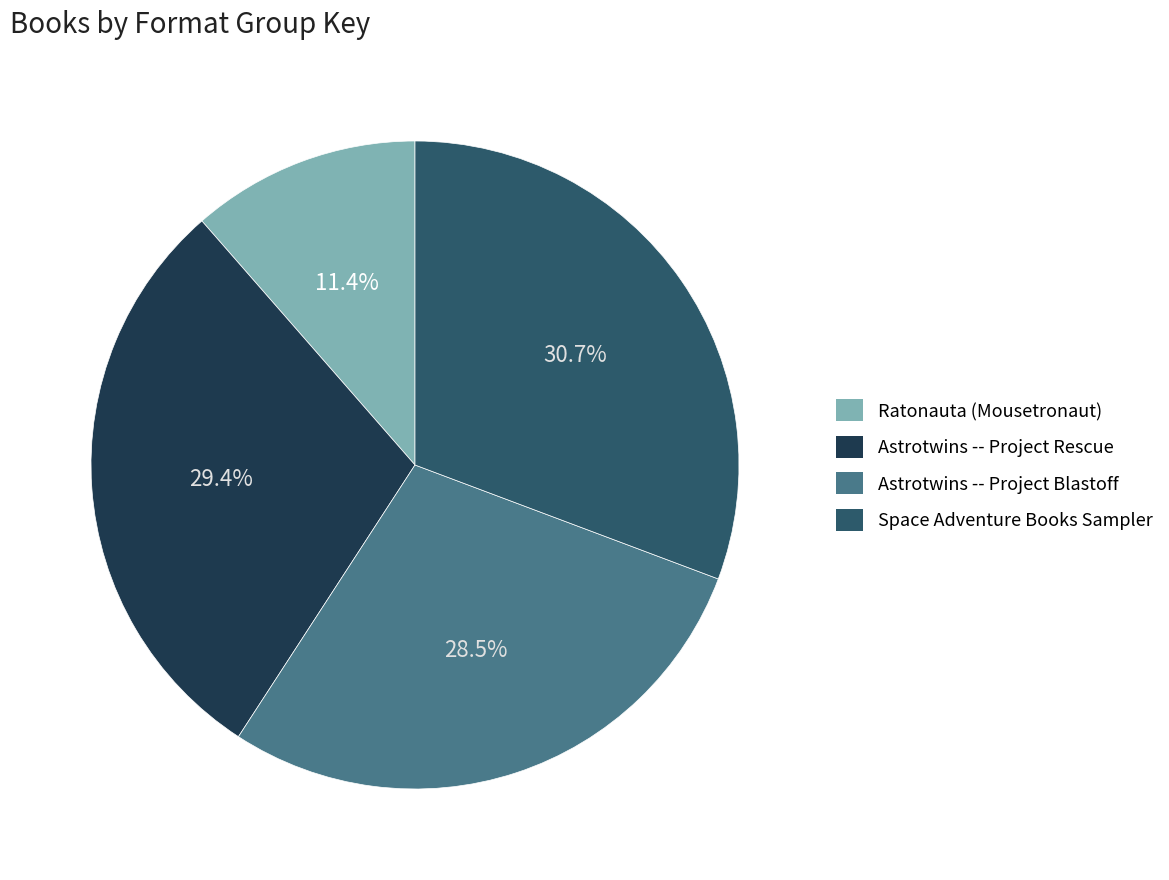

The Space Adventure Books Sampler slice represents 31% of the pie. True or false?

True